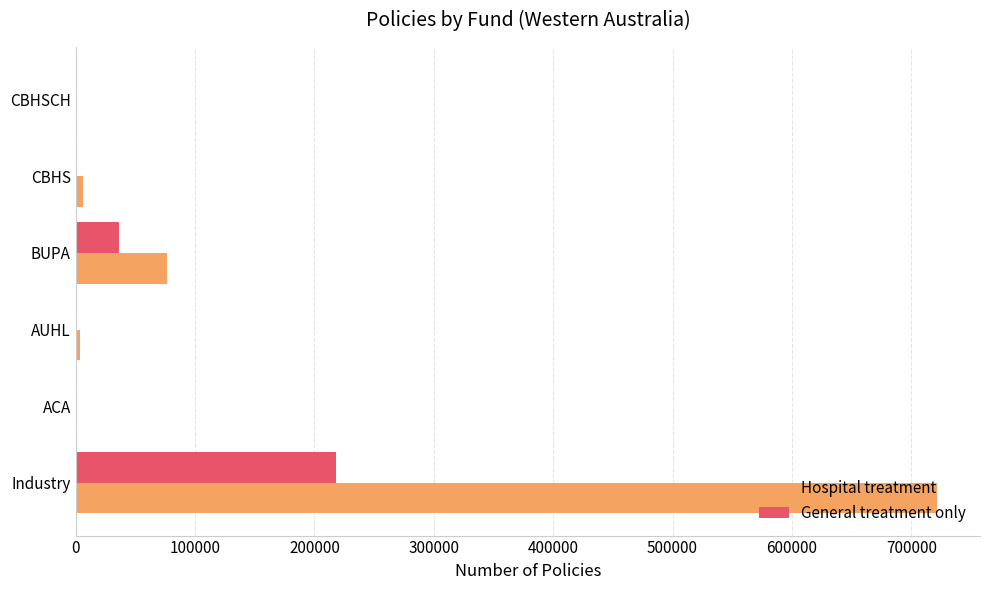

What is the sum of all Hospital treatment values?

808584